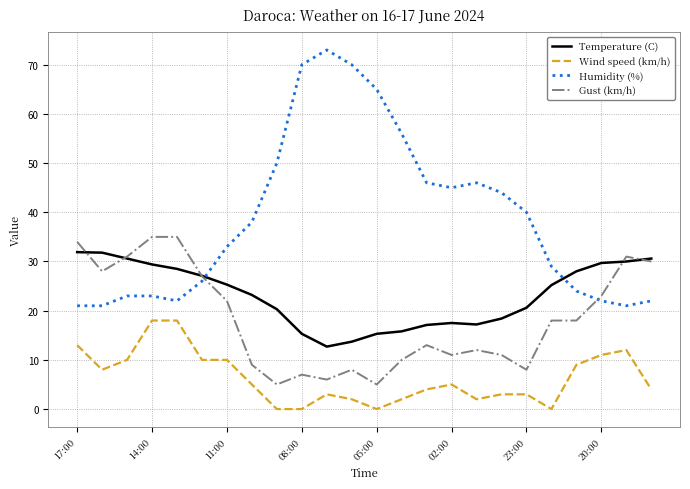

True or false: Gust (km/h) and Wind speed (km/h) cross at least once.

False